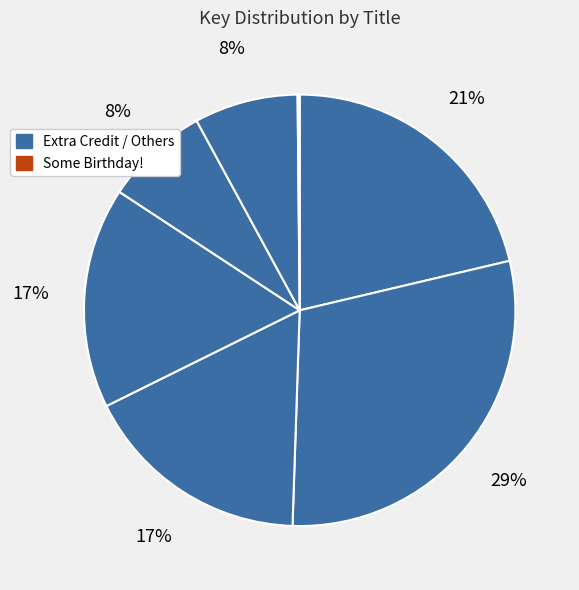

Count the number of slices in the pie.

7